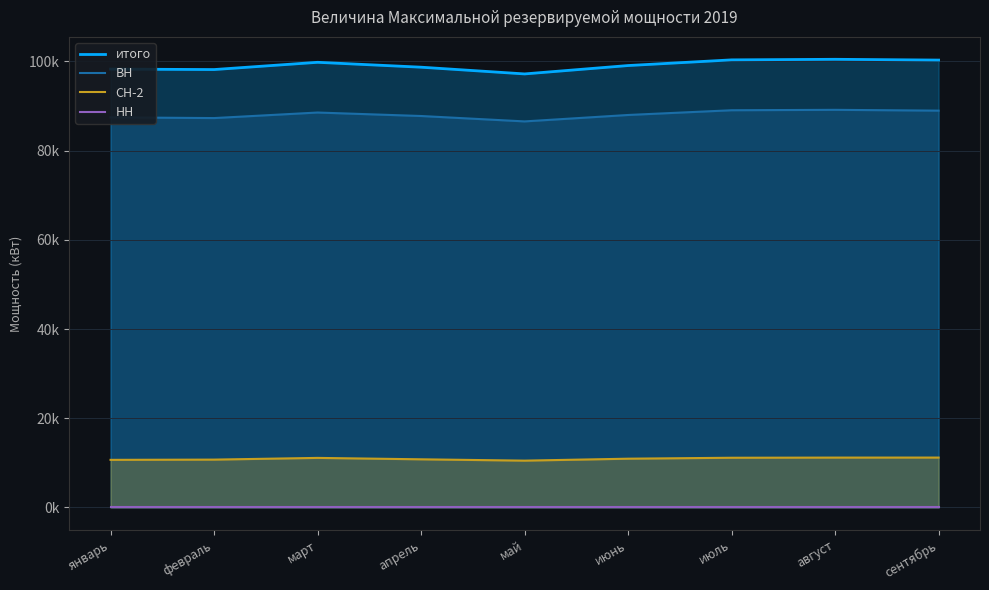

True or false: СН-2 and НН cross at least once.

False